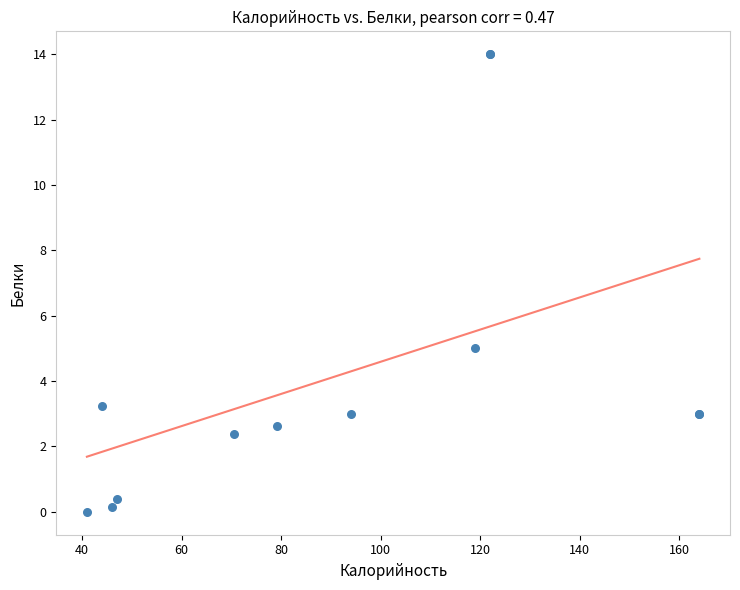

What Y value in the scatter plot is closest to 7?

5.0